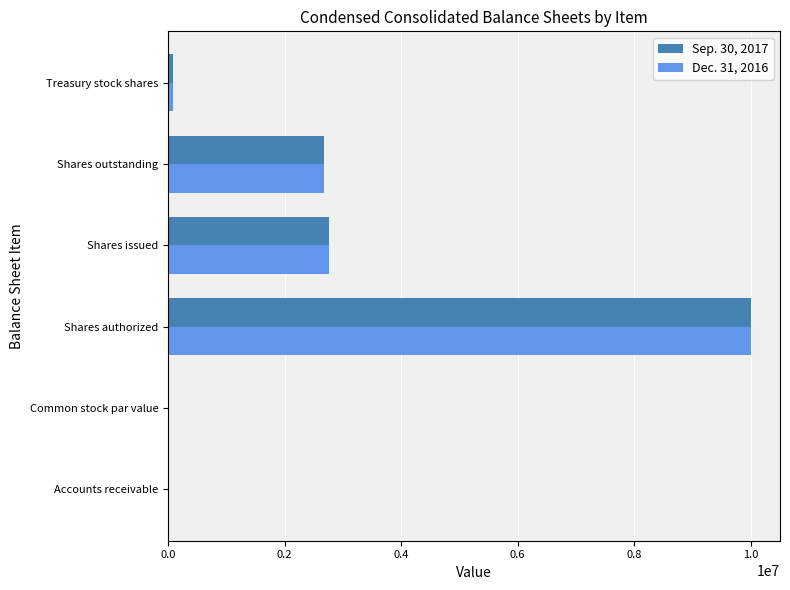

What is the maximum value shown in the chart?

10000000.0